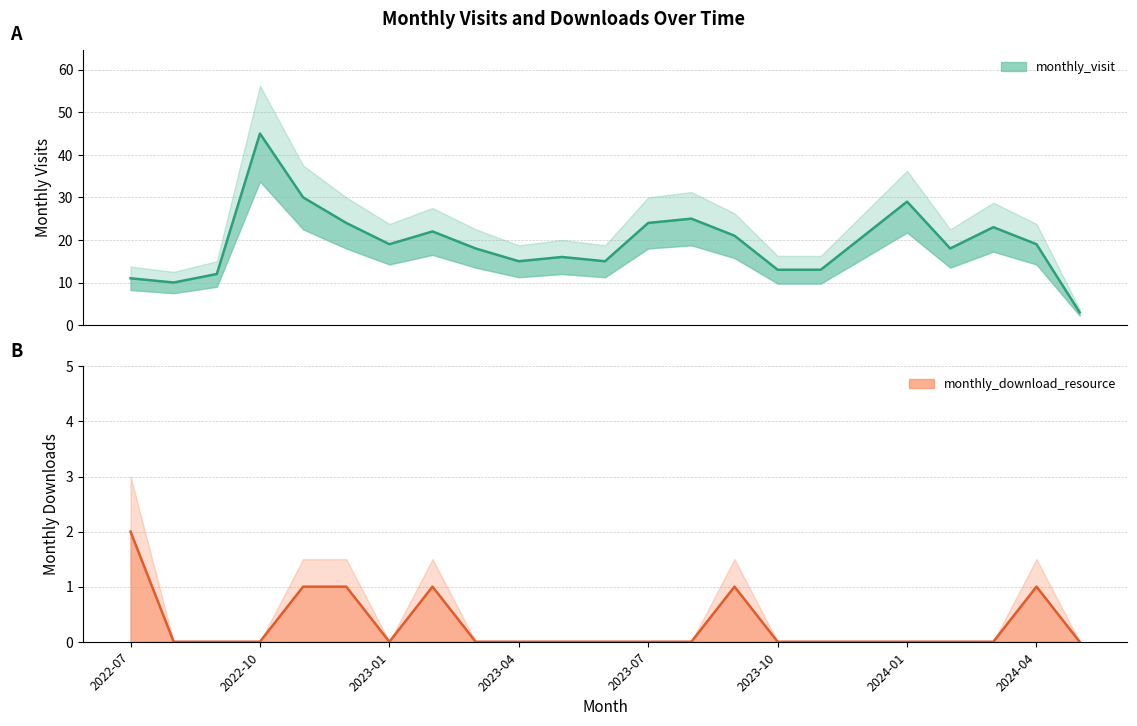

List the series in order of their overall mean, lowest first.

monthly_download_resource, monthly_visit